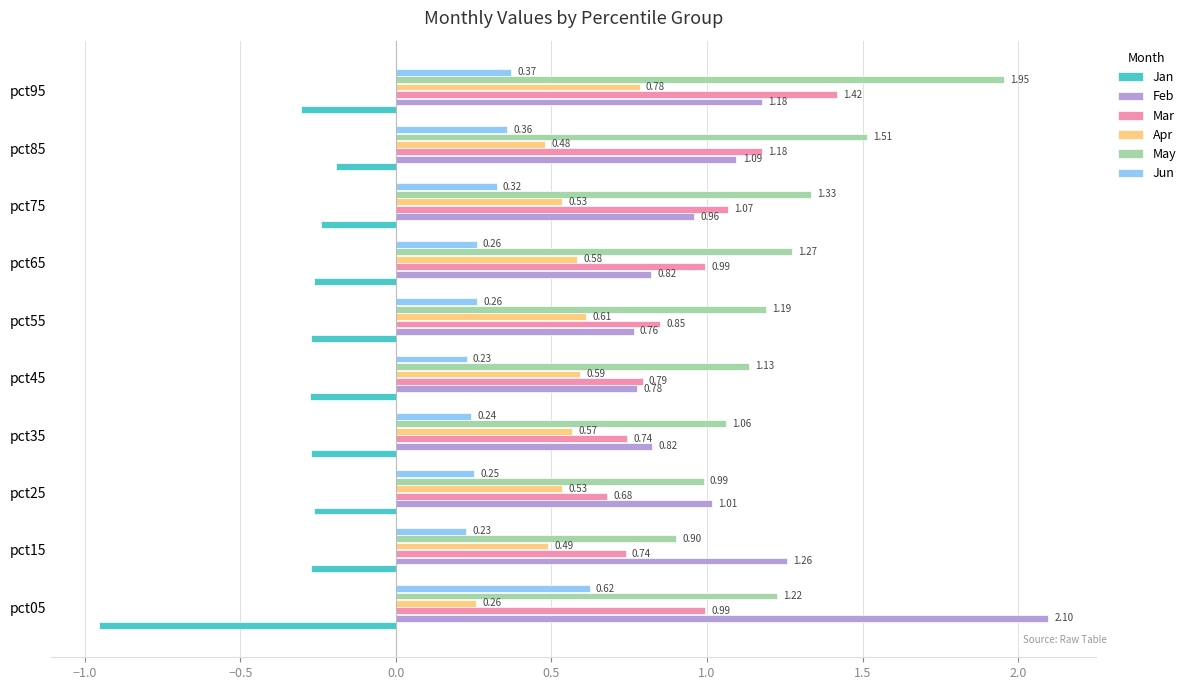

Which series has the largest range (max minus min)?

Feb